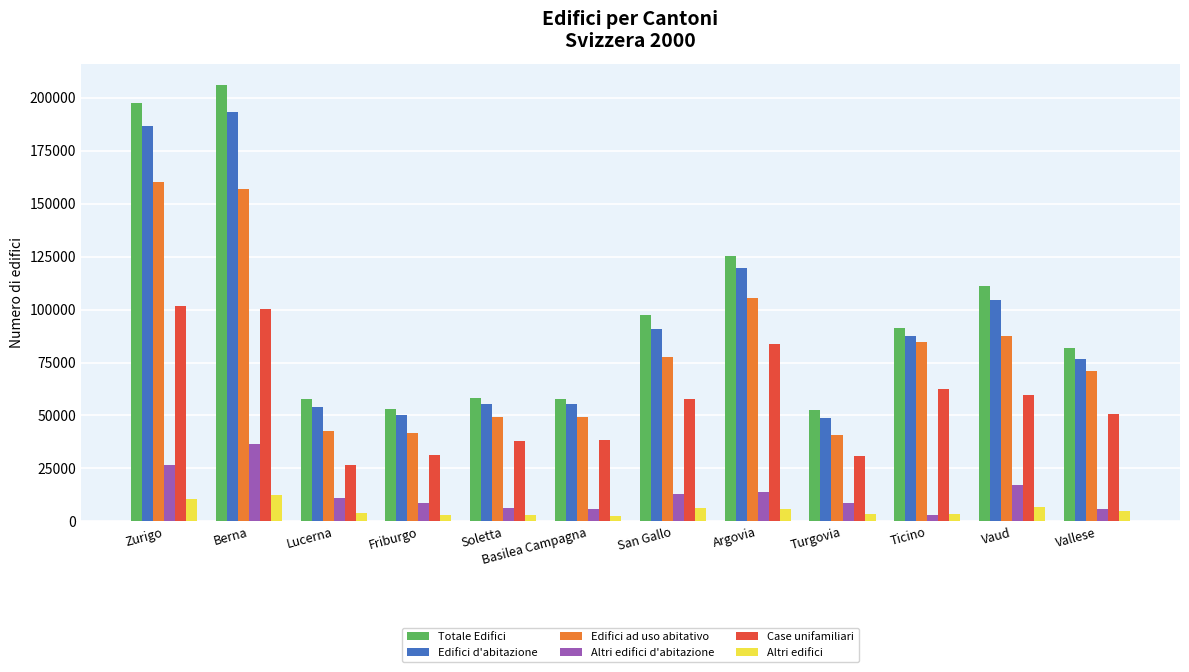

How many bars are there in total?

72